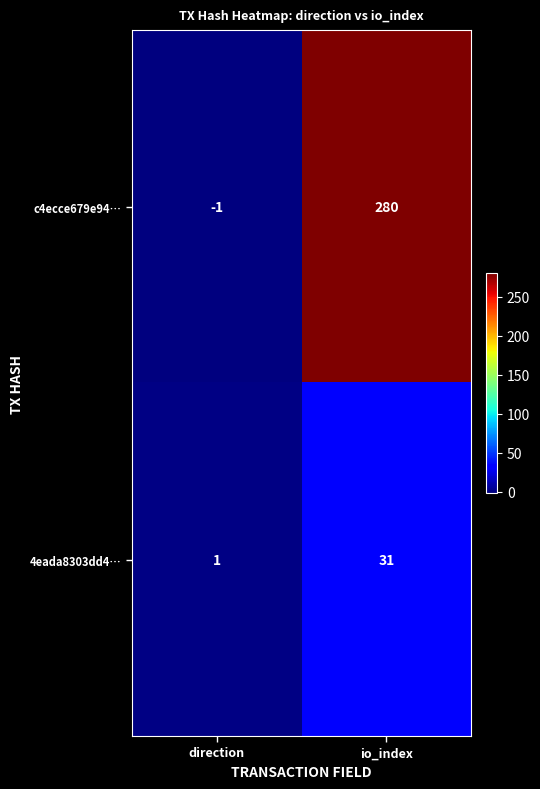

At io_index, list the series in order from largest to smallest.

c4ecce679e94…, 4eada8303dd4…